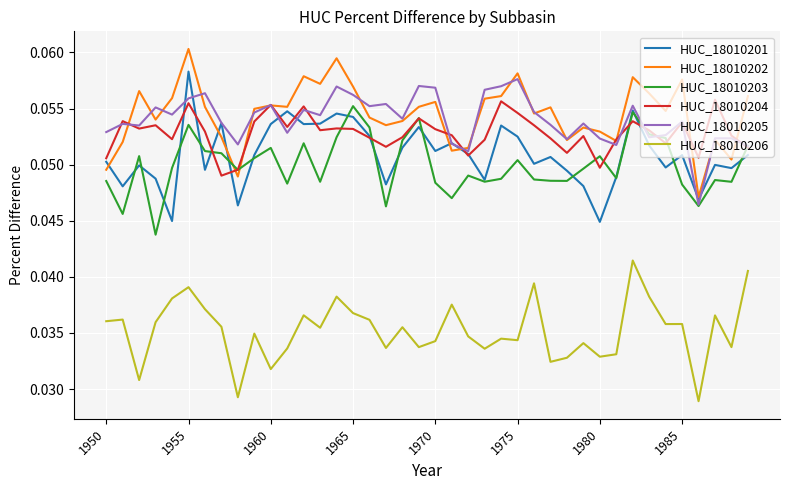

True or false: HUC_18010203 has more than 2 interior local peaks.

True